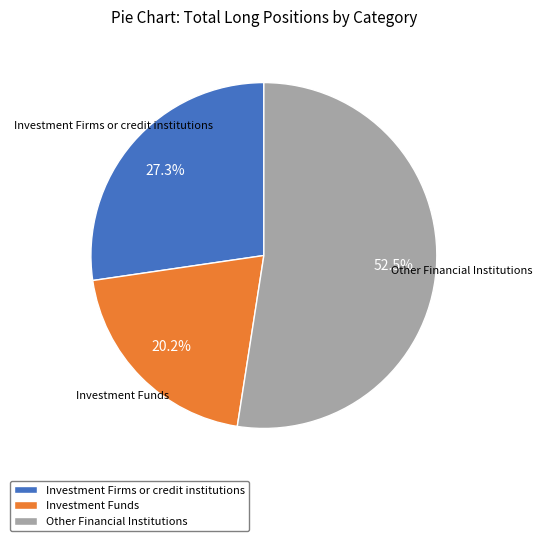

To the nearest percent, what portion does Investment Funds represent?

20%